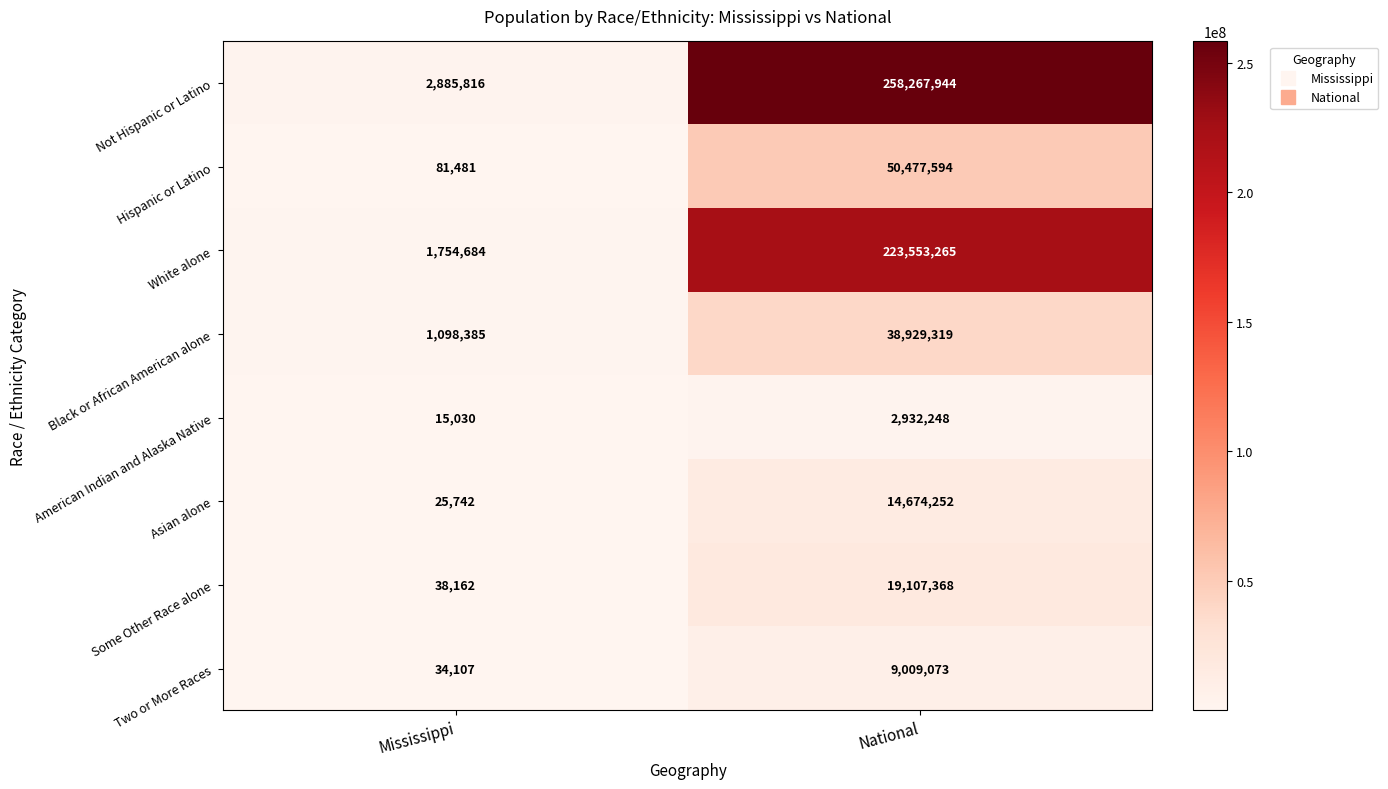

At which category does the chart reach its minimum across all series?

Mississippi